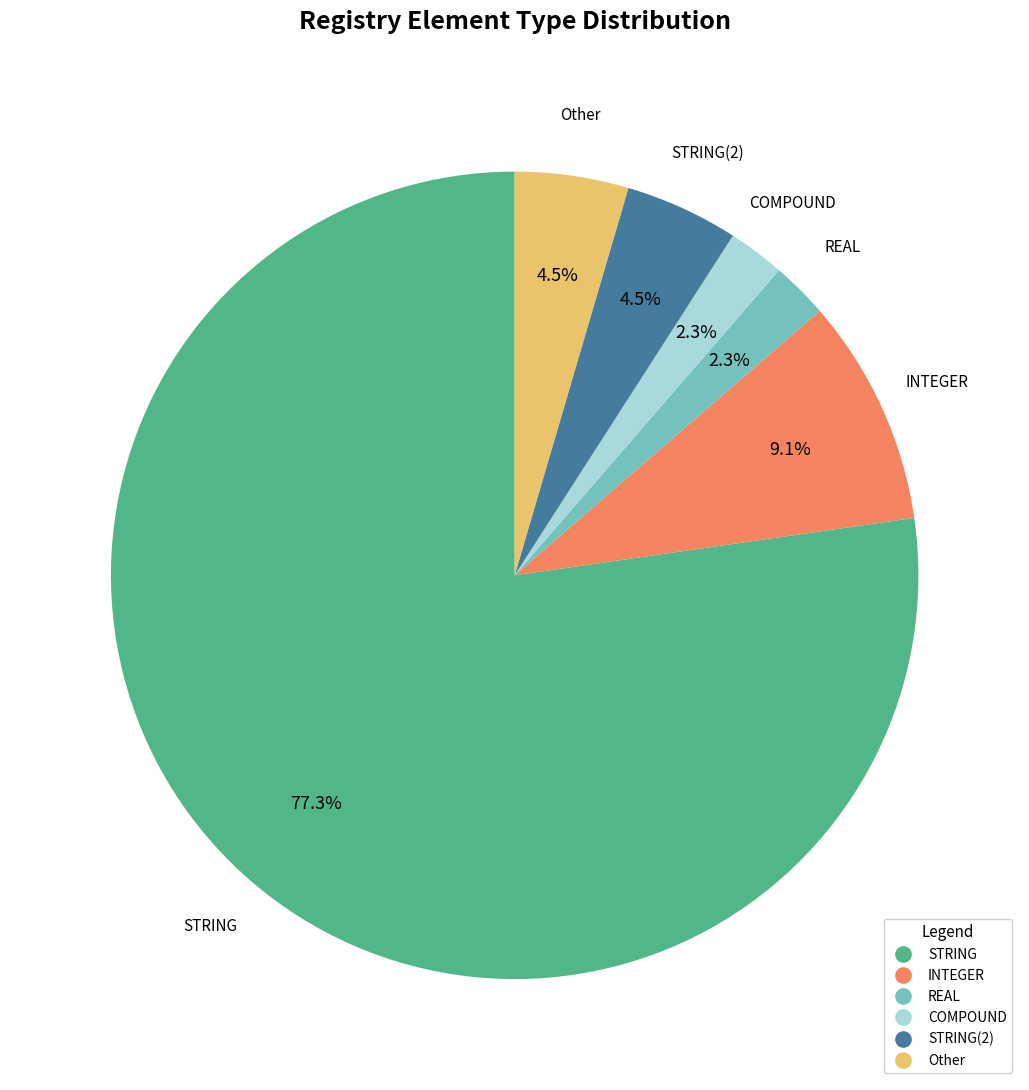

Is there any slice that represents more than half of the pie?

Yes